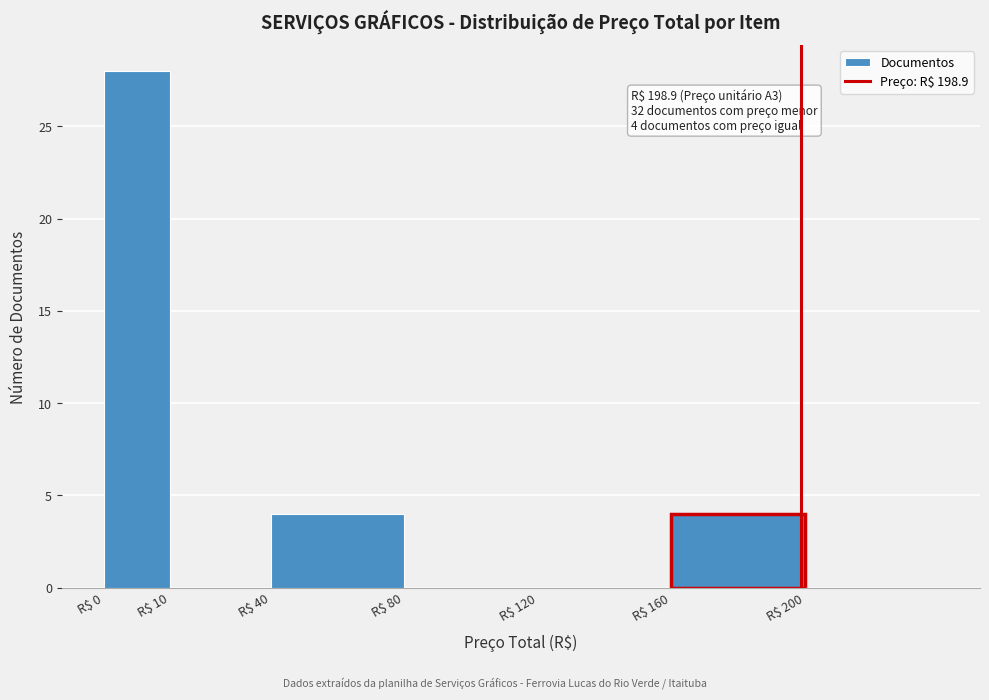

The chart shows a value of 28 at R$ 0. True or false?

True